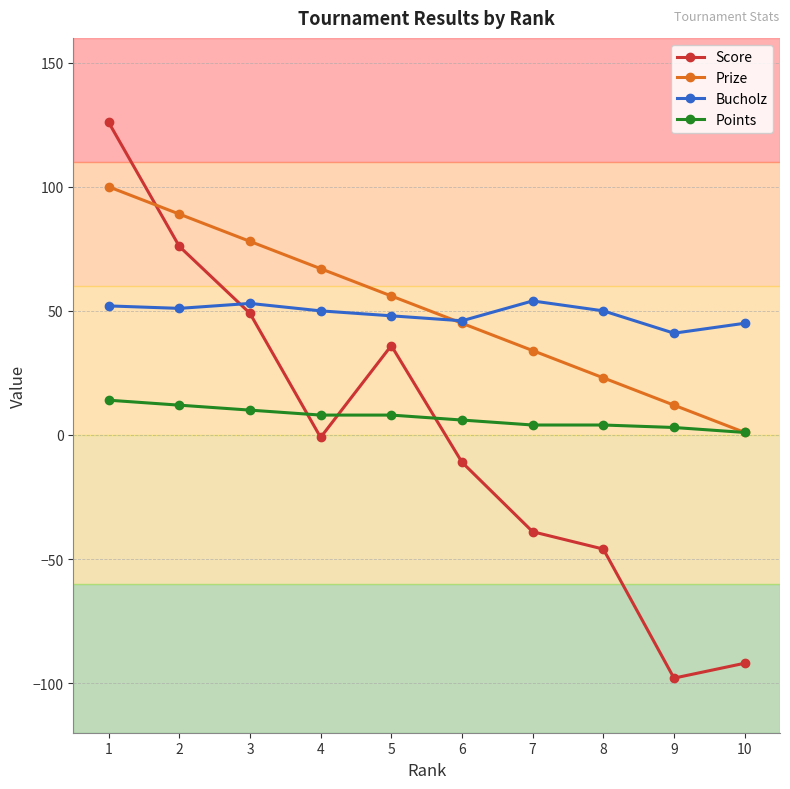

True or false: Bucholz and Points cross at least once.

False